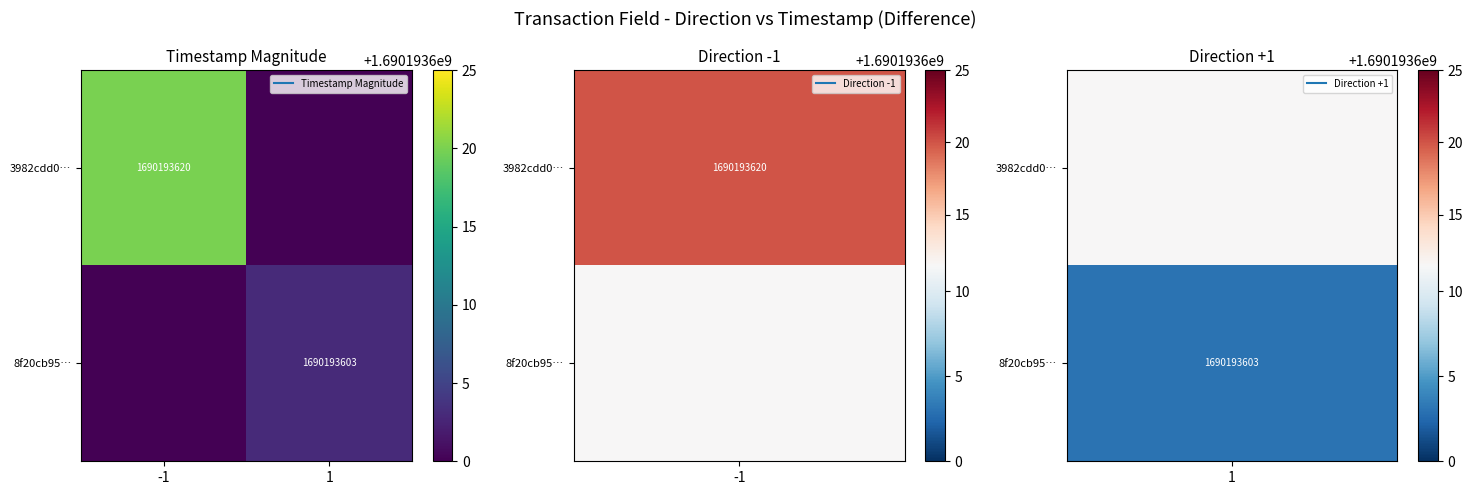

What is the approximate value of 3982cdd0… at -1?

1690193620